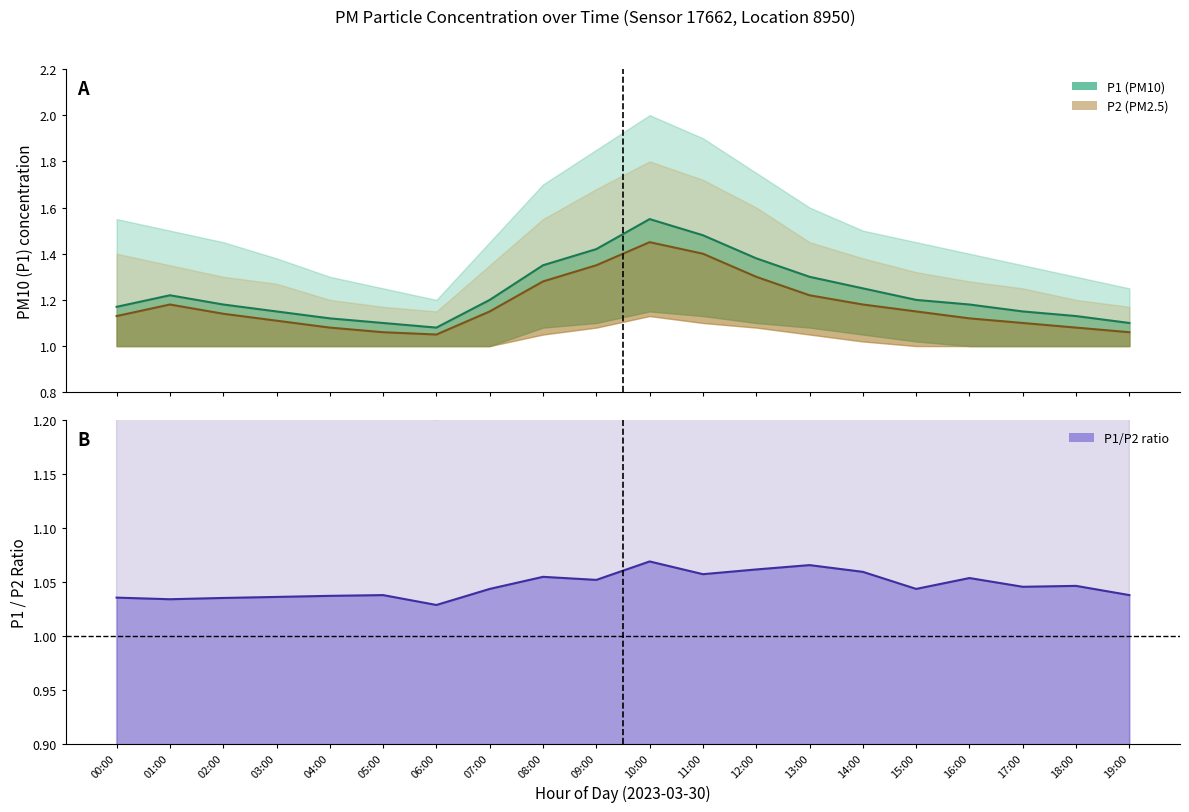

What is the smallest value displayed?

1.0